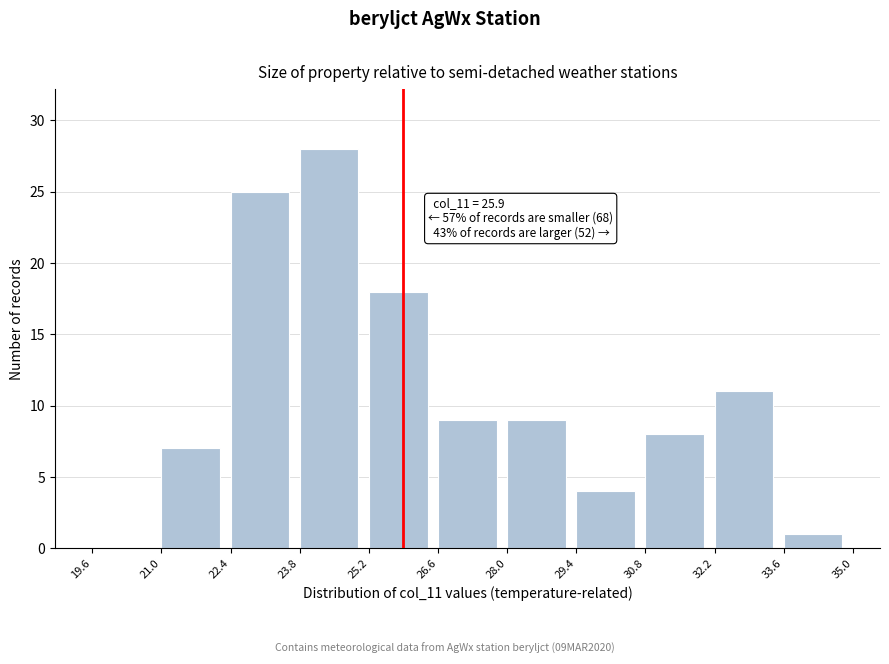

Over which range of the x-axis is the bar tallest?

23.8 to 25.2